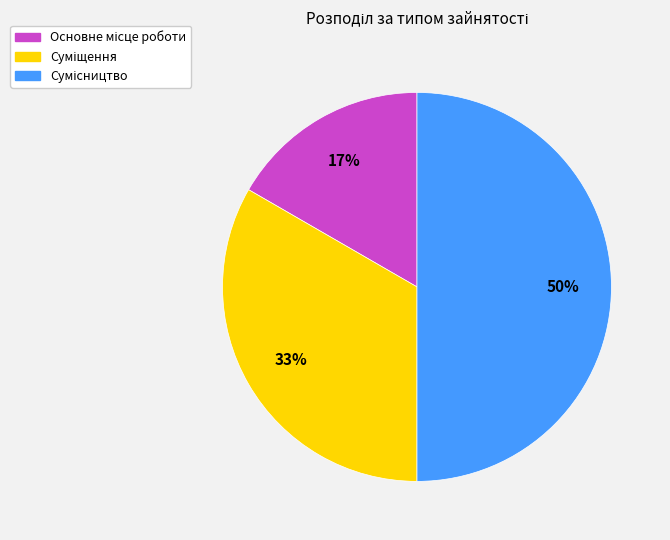

Count the number of slices in the pie.

3